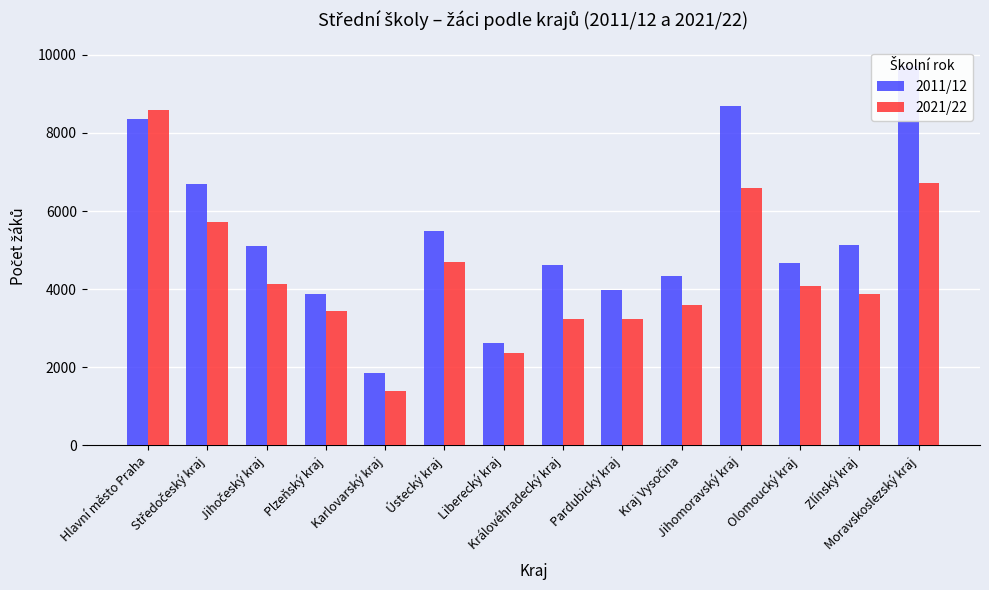

What is the value of the 2011/12 bar at the 14th from the left?

9724